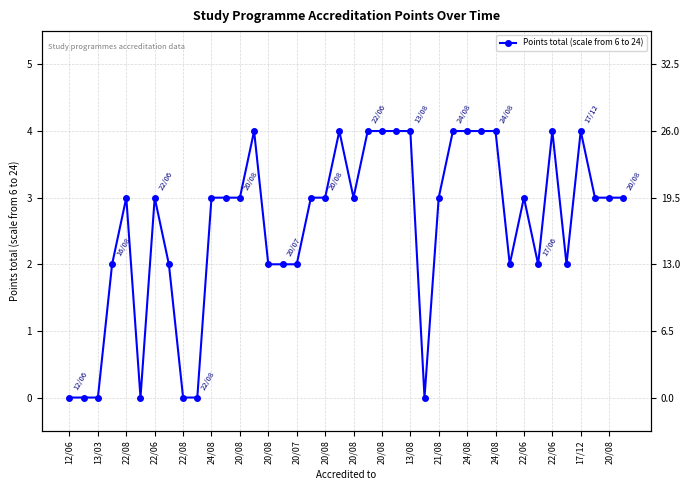

Reading right to left, list all the values displayed in this chart.

3	3	3	4	2	4	2	3	2	4	4	4	4	3	0	4	4	4	4	3	4	3	3	2	2	2	4	3	3	3	0	0	2	3	0	3	2	0	0	0